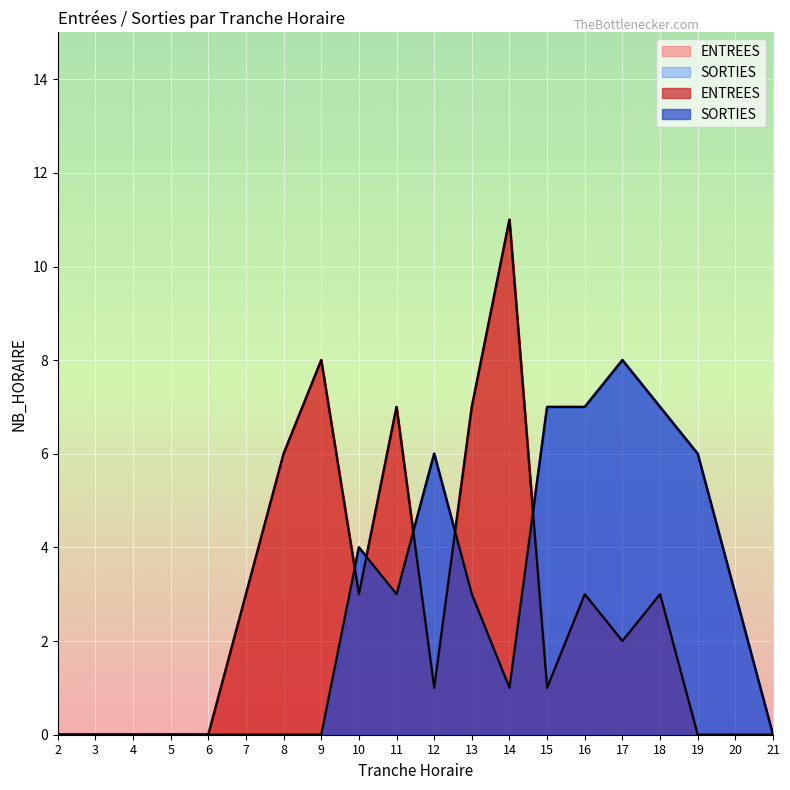

Reading left to right, list all the values displayed in this chart.

ENTREES: 0	0	0	0	0	3	6	8	3	7	1	7	11	1	3	2	3	0	0	0
SORTIES: 0	0	0	0	0	0	0	0	4	3	6	3	1	7	7	8	7	6	3	0